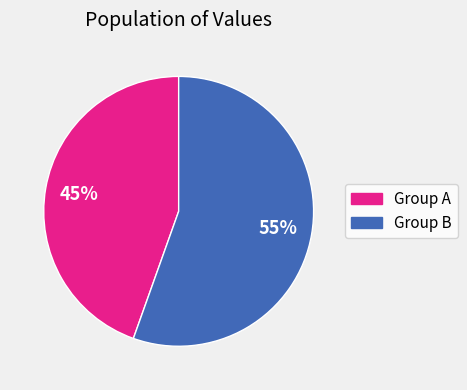

Is there a majority slice in this chart?

Yes